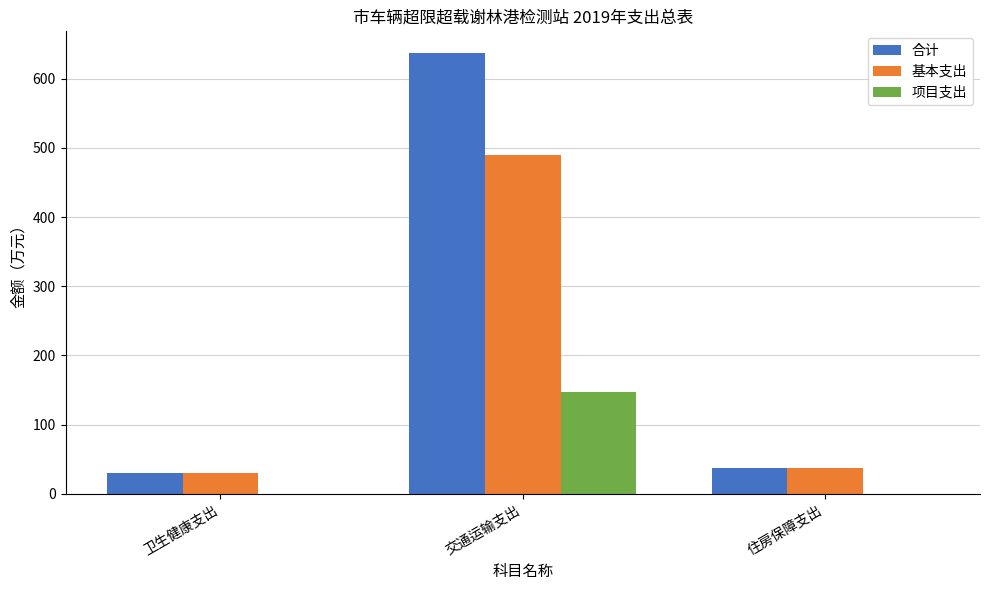

Read the 合计 value at 卫生健康支出.

30.8